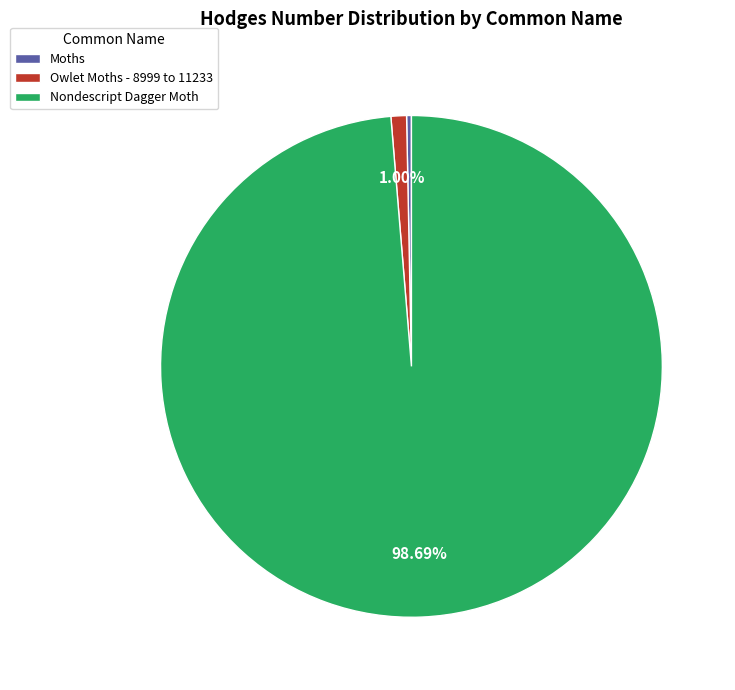

Count the number of slices in the pie.

3